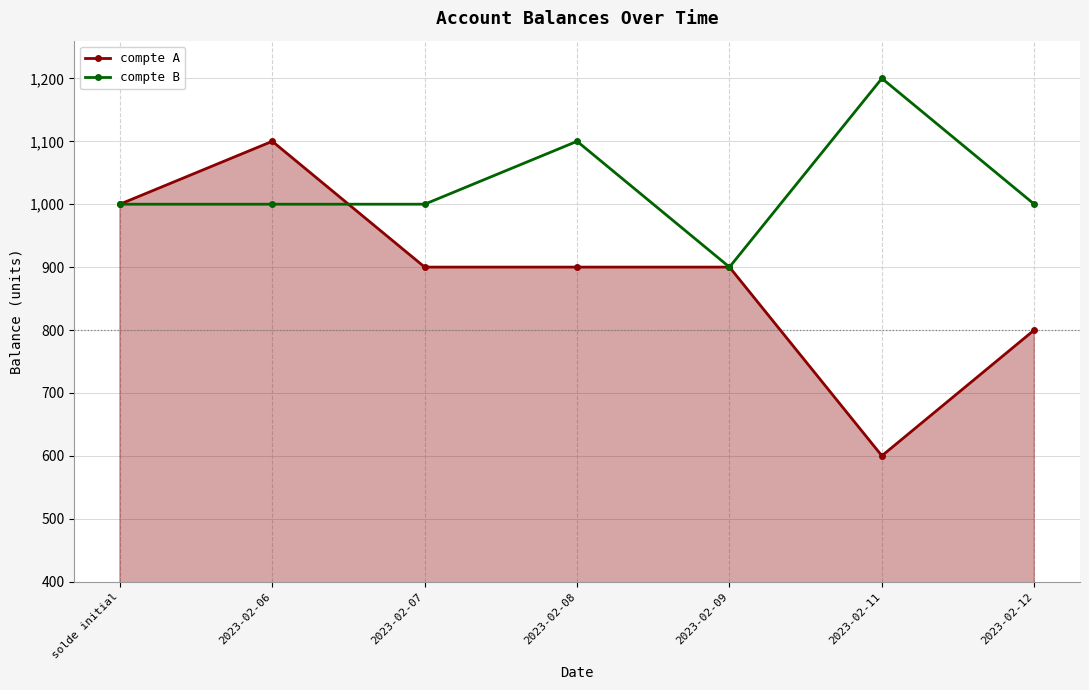

Reading left to right, list all the values displayed in this chart.

compte A: 1000	1100	900	900	900	600	800
compte B: 1000	1000	1000	1100	900	1200	1000